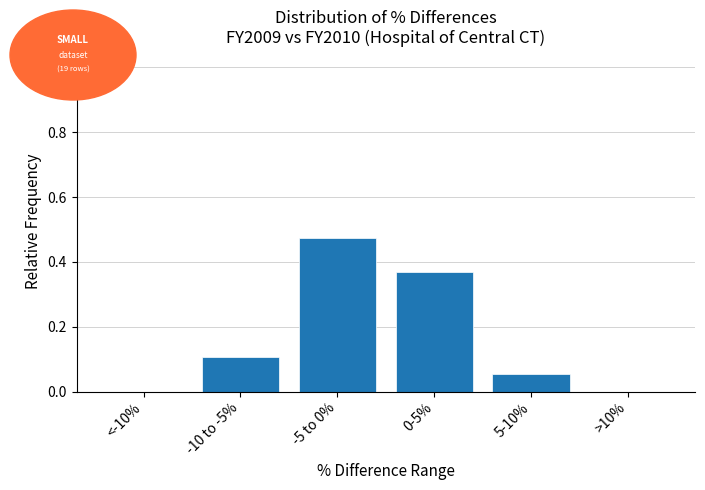

True or false: the data shows 0.1 at 5-10%.

True